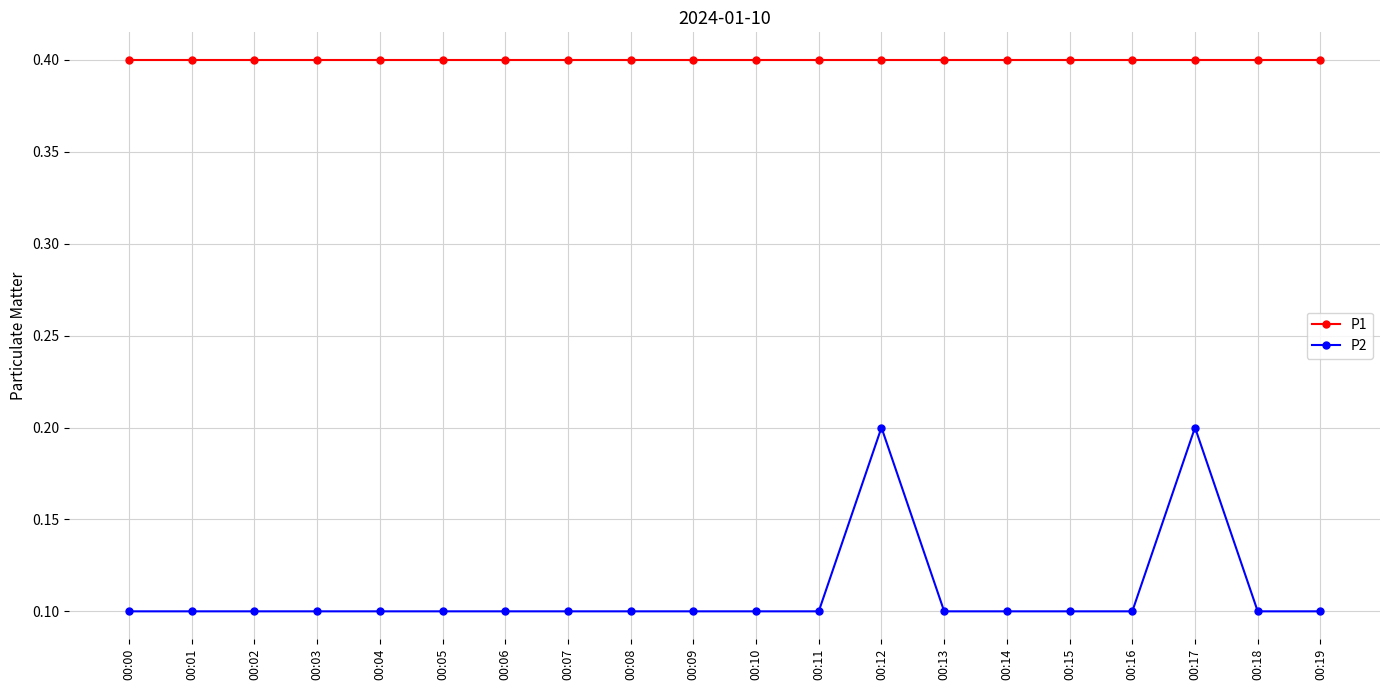

The P1 series shows 0.4 at 00:08. True or false?

True